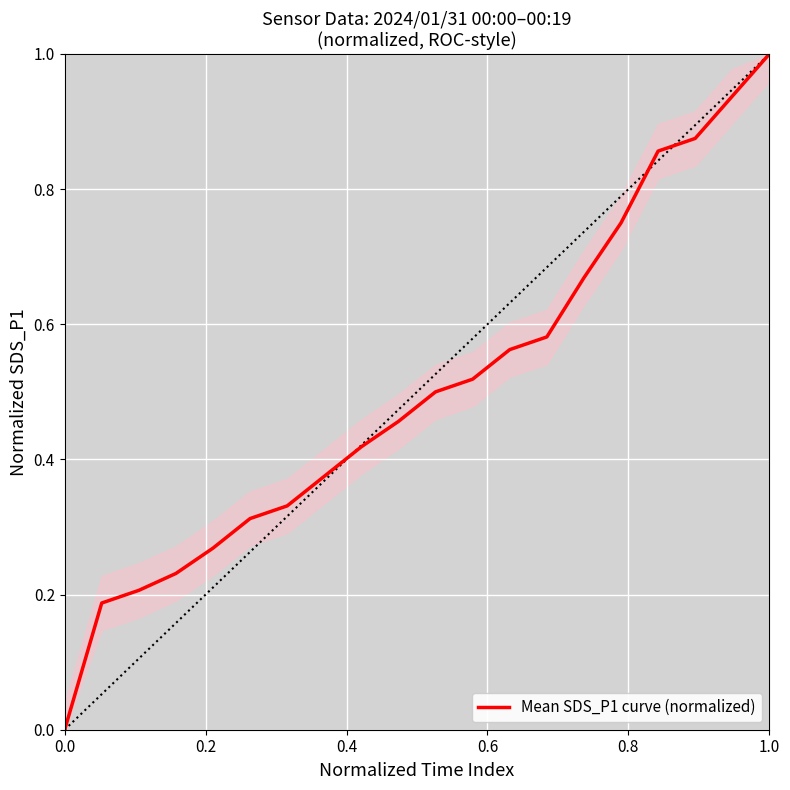

How many positive values are there?

19